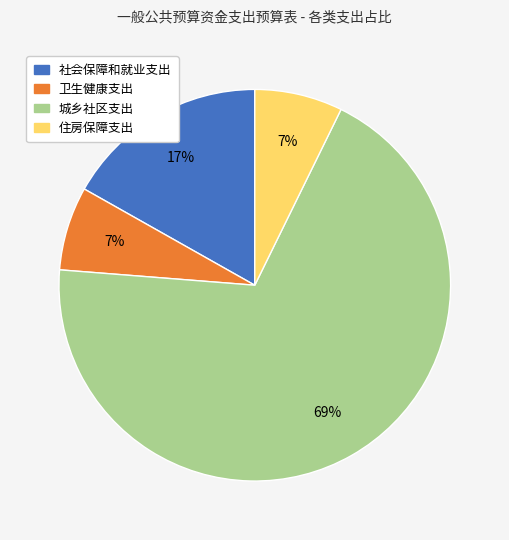

Do 社会保障和就业支出 and 住房保障支出 together represent more than half of the pie?

No